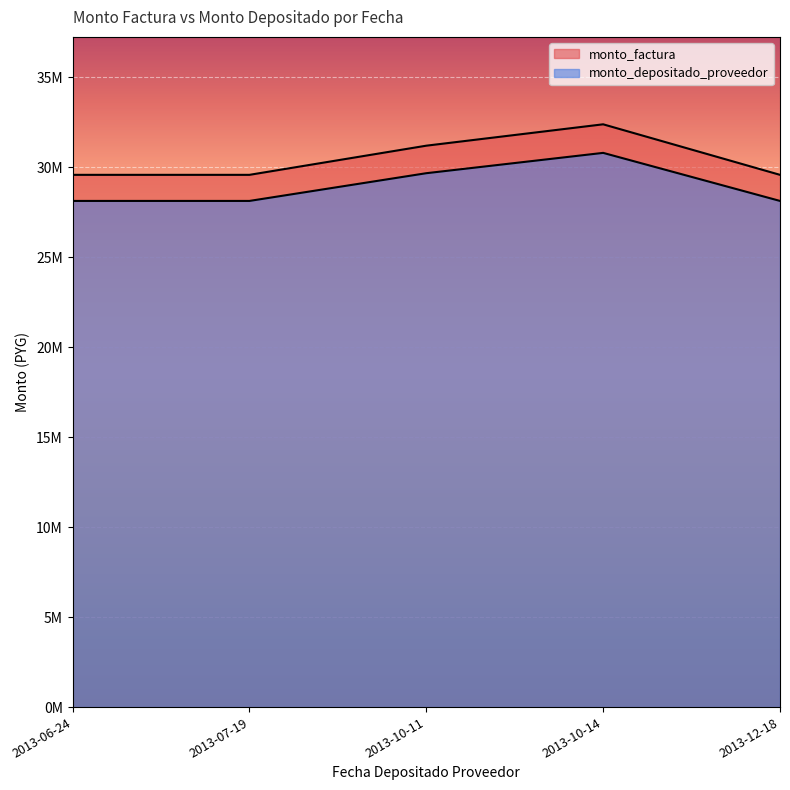

Between 2013-10-11 and 2013-12-18, which series saw the biggest shift?

monto_factura